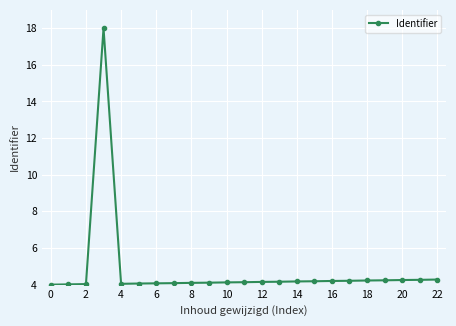

What is the value of the 11th point from the left?

4.1